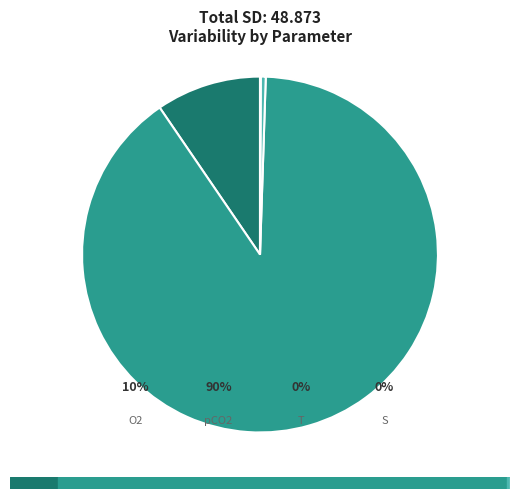

What is the change in value from O2 to S?

-4.6